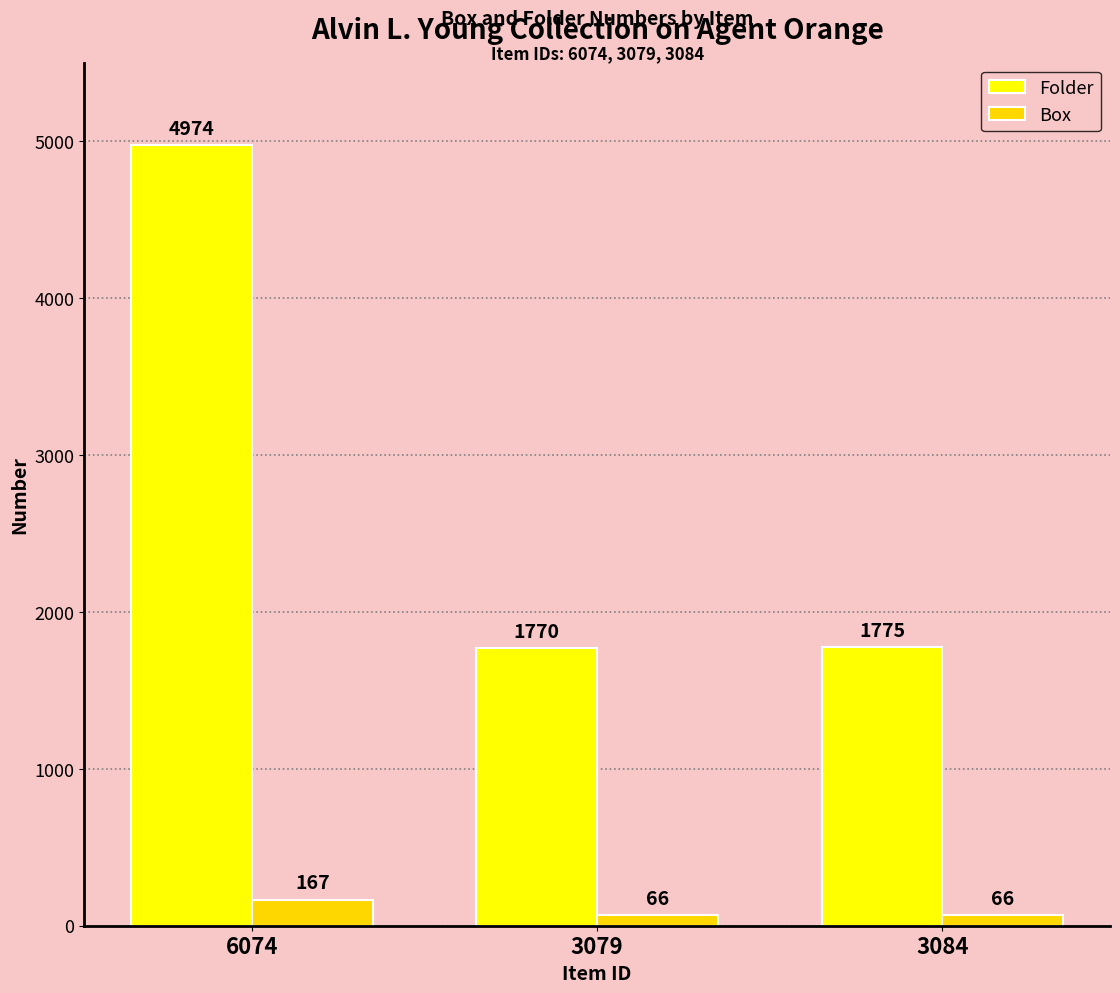

What is the value of the Folder bar at the 1st from the left?

4974